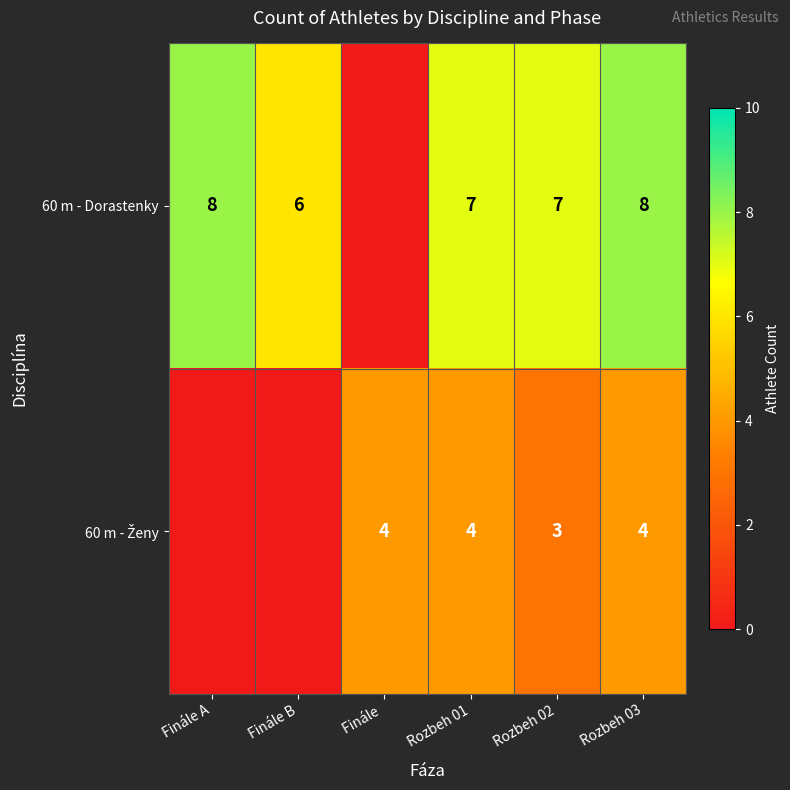

The 60 m - Dorastenky series shows 11 at Rozbeh 03. True or false?

False